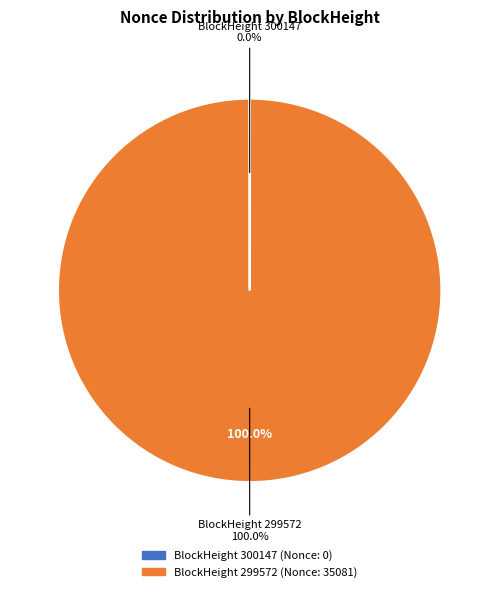

What is the change in value from 300147 to 299572?

+35081